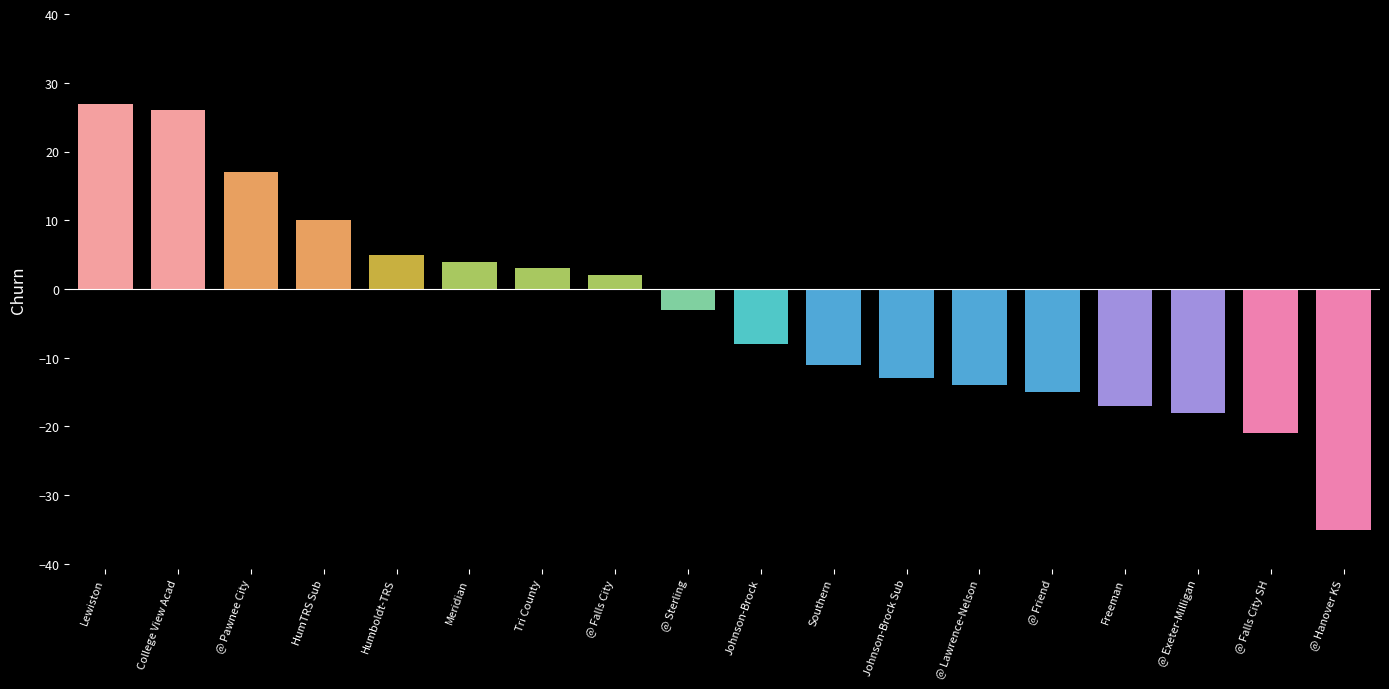

Read the value at @ Friend.

-15